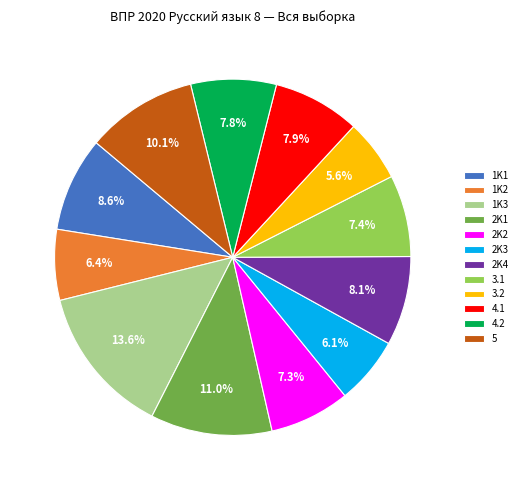

What is the ratio of the value at 3.1 to the value at 2K2?

1.0